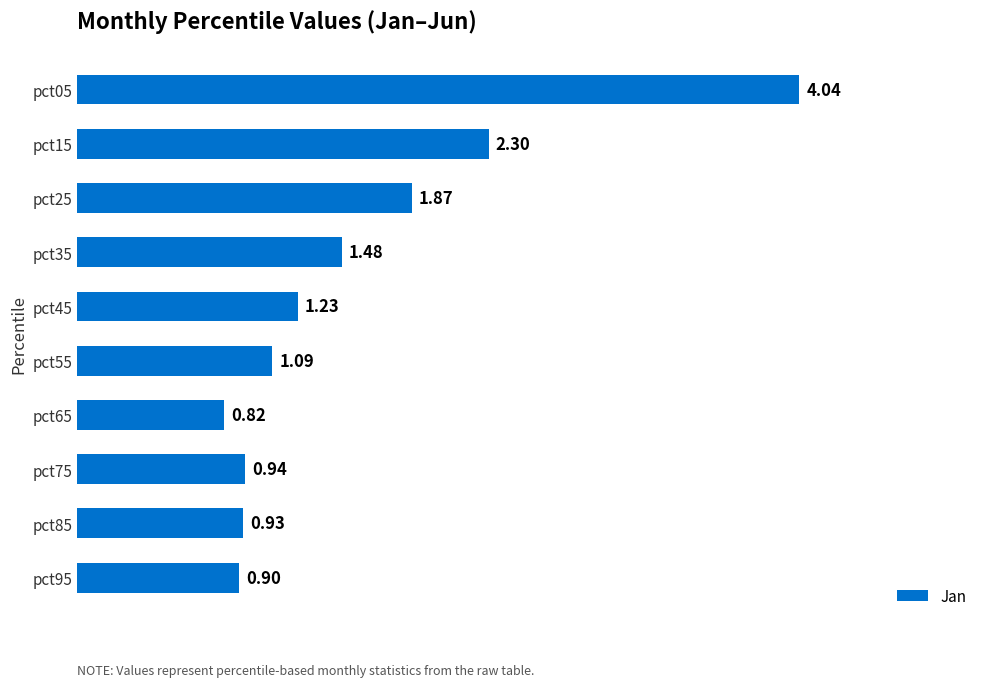

What is the sum of the values at pct55 and pct85?

2.0